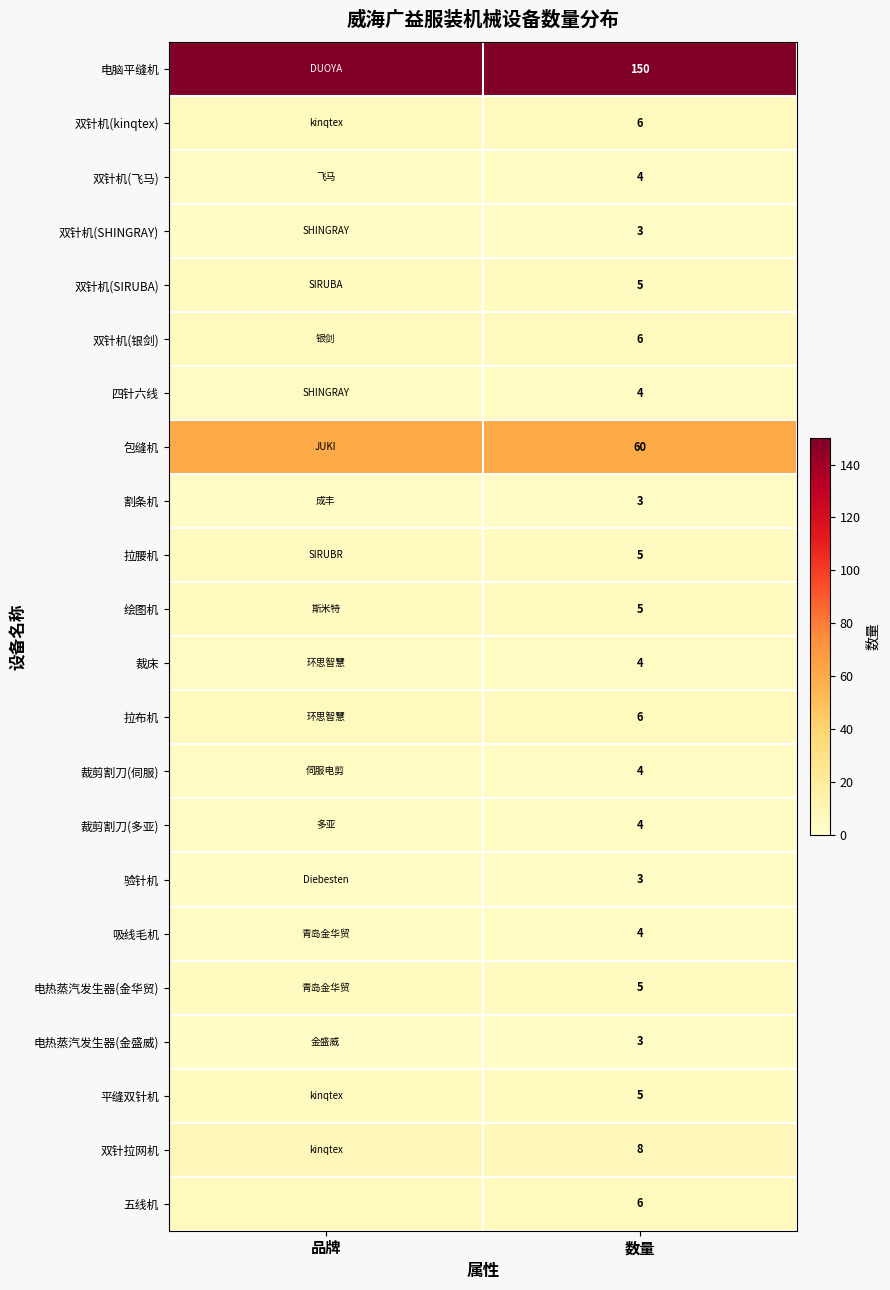

At which category is the sum across all series the highest?

品牌